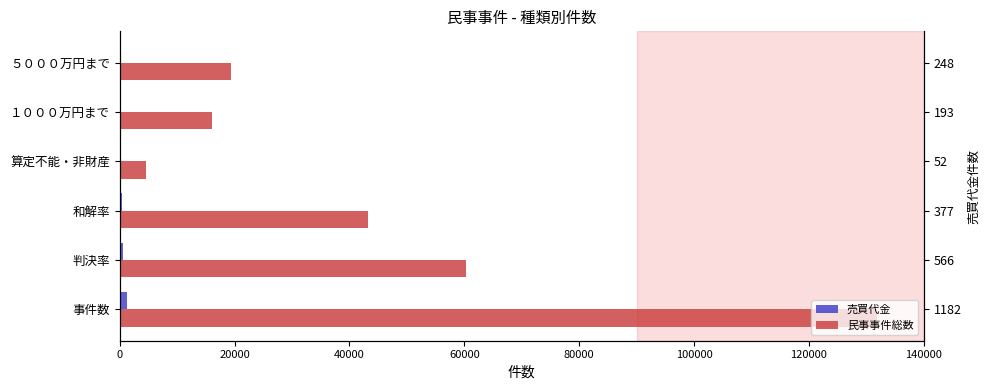

At how many categories does at least one series exceed 41232?

3